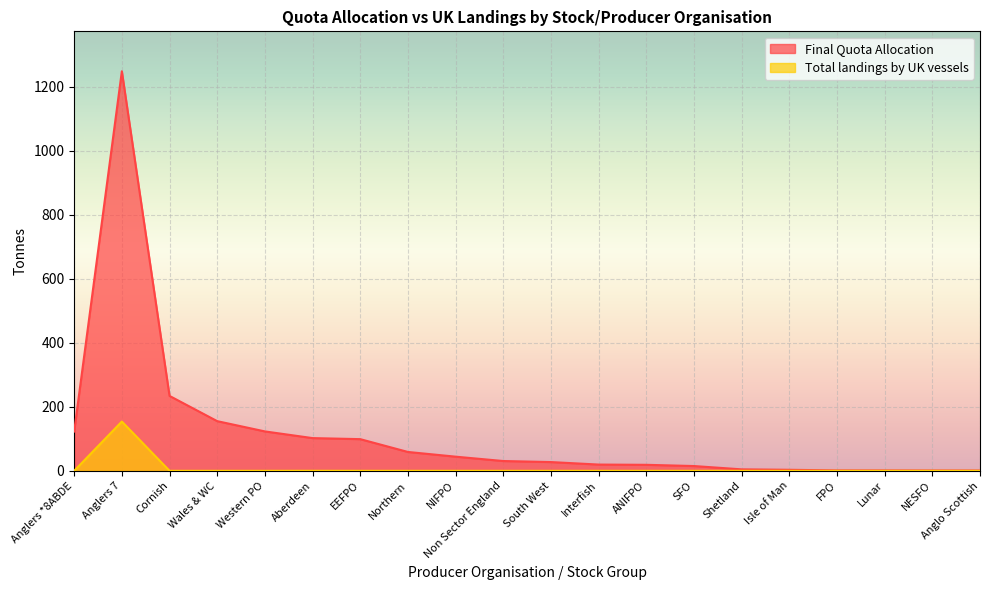

What is the greatest value displayed?

1248.7